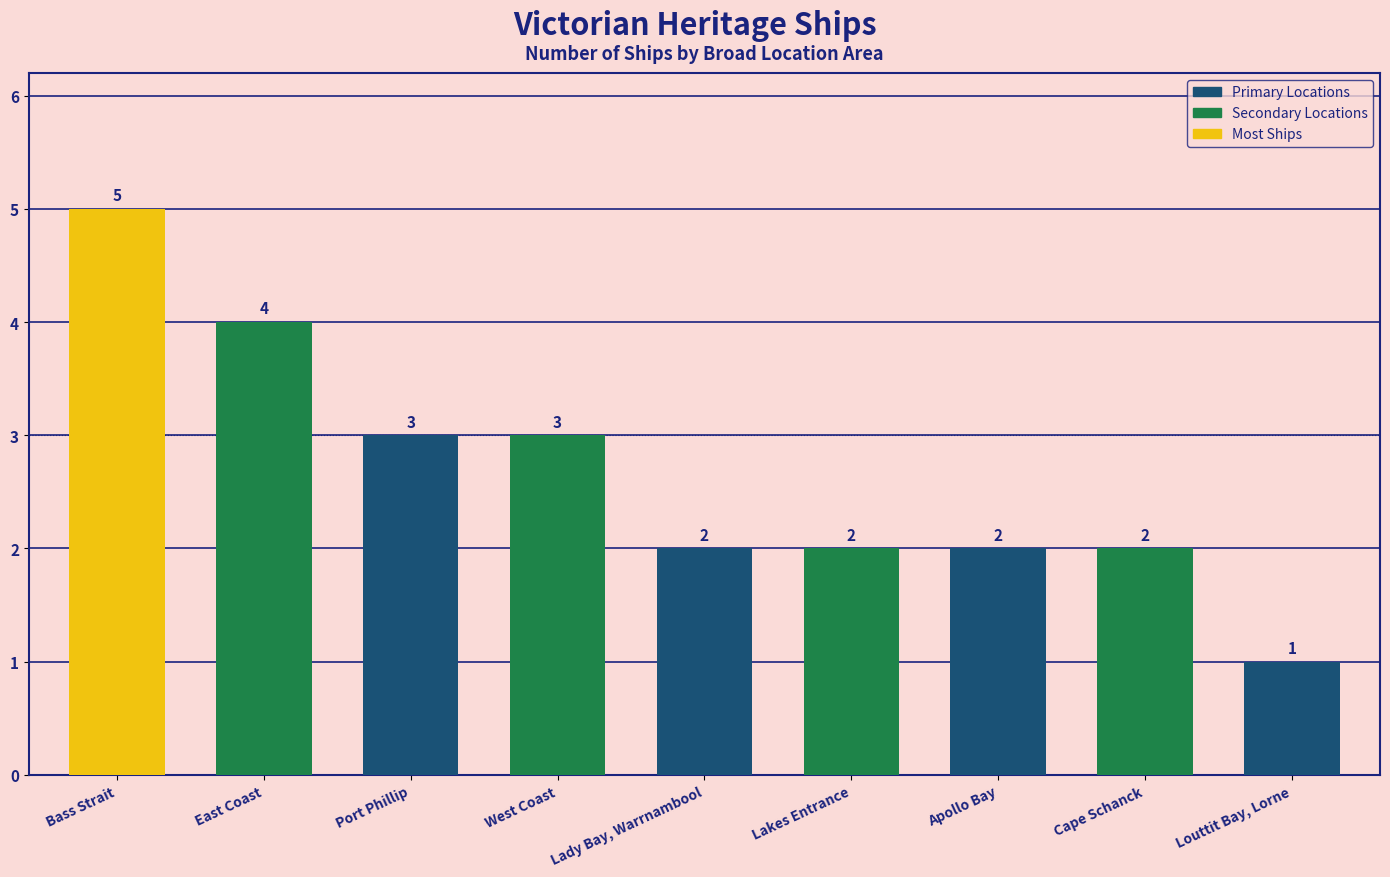

What is the sum of the values at Apollo Bay and Lakes Entrance?

4